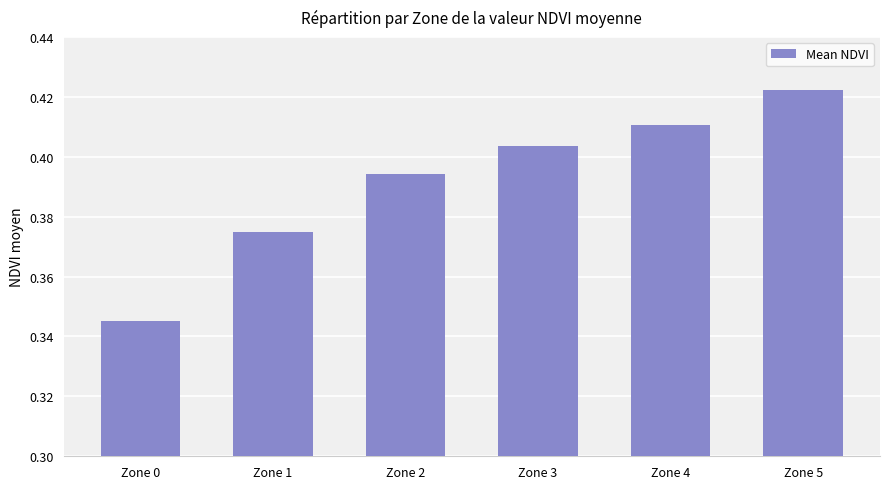

Between Zone 2 and Zone 0, which is larger?

Zone 2